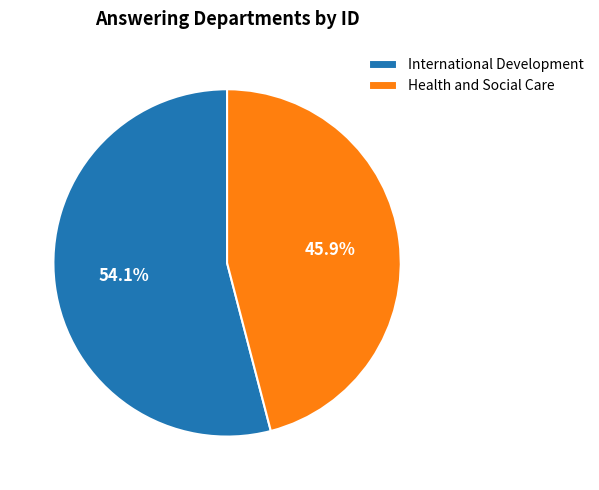

What percentage do International Development and Health and Social Care together represent?

100.0%